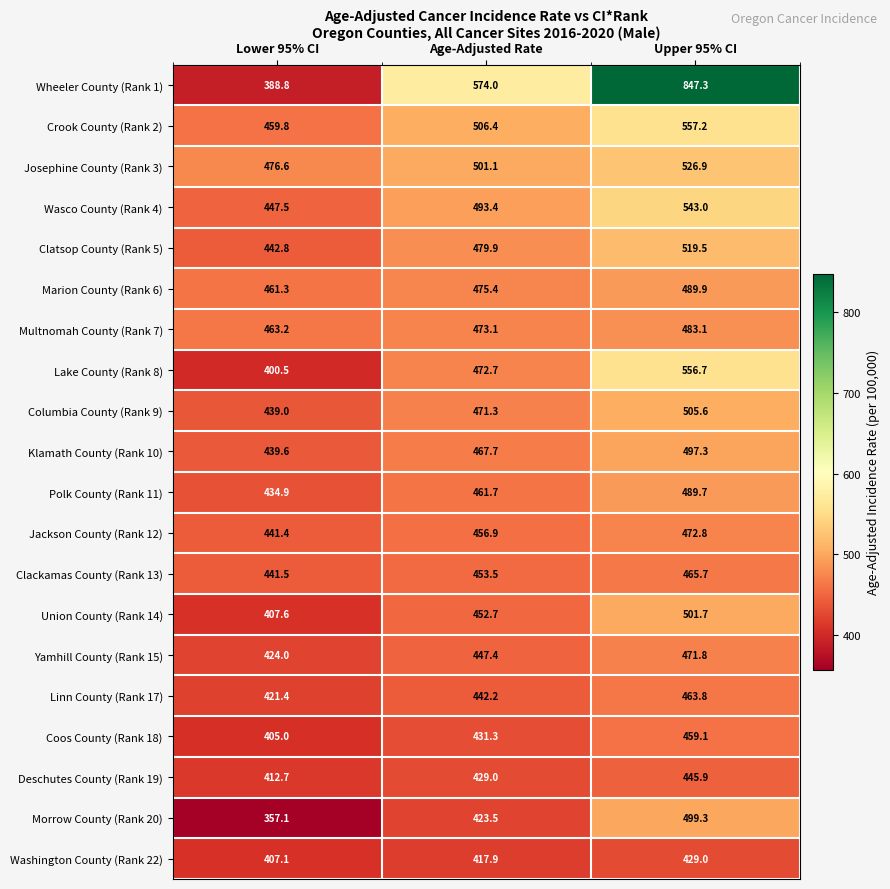

Is it true that Multnomah County (Rank 7) equals 654.4 at Lower 95% CI?

False